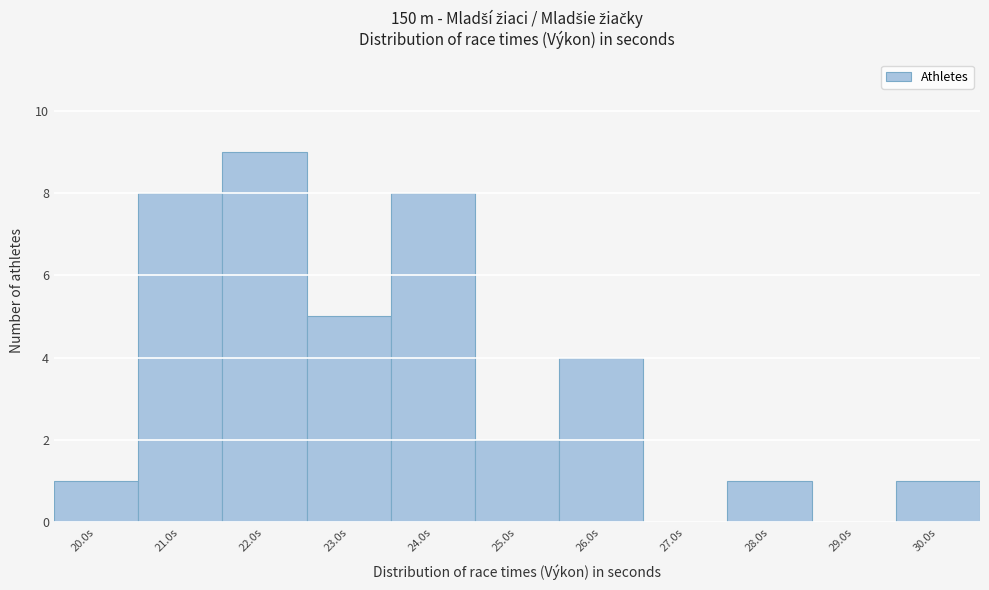

Reading left to right, list every bar in this chart as the range it spans on the x-axis followed by its height. The values are not printed on the chart, so give them approximately, as read against the axis.

19.5 to 20.5: 1
20.5 to 21.5: 8
21.5 to 22.5: 9
22.5 to 23.5: 5
23.5 to 24.5: 8
24.5 to 25.5: 2
25.5 to 26.5: 4
26.5 to 27.5: 0
27.5 to 28.5: 1
28.5 to 29.5: 0
29.5 to 30.5: 1